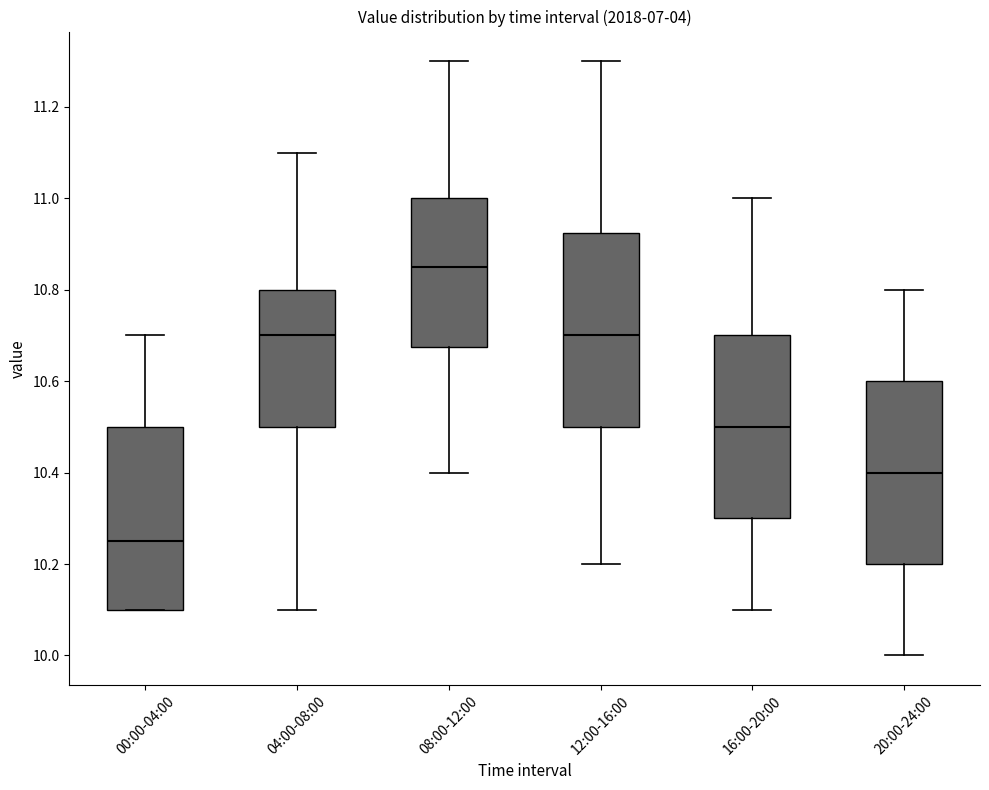

Which box has the highest median line?

08:00-12:00